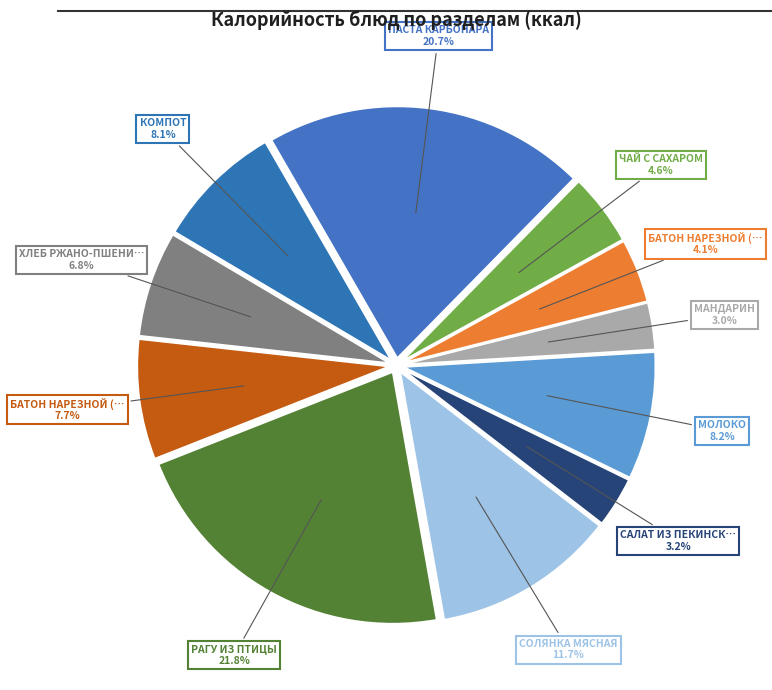

Rank the categories by value from highest to lowest.

РАГУ ИЗ ПТИЦЫ, ПАСТА КАРБОНАРА, СОЛЯНКА МЯСНАЯ, МОЛОКО, КОМПОТ, БАТОН НАРЕЗНОЙ (обед), ХЛЕБ РЖАНО-ПШЕНИЧНЫЙ, ЧАЙ С САХАРОМ, БАТОН НАРЕЗНОЙ (завтрак), САЛАТ ИЗ ПЕКИНСКОЙ КАПУСТЫ, МАНДАРИН